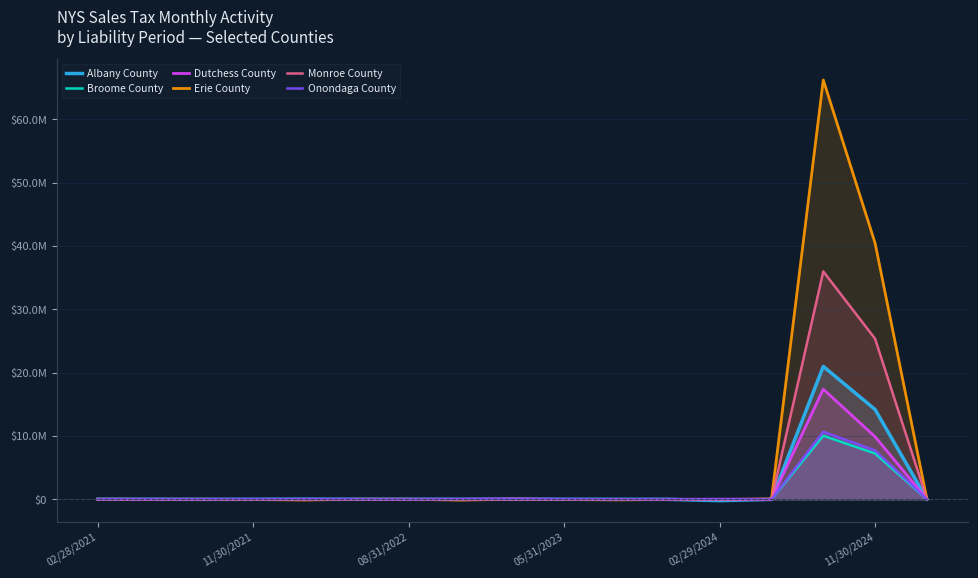

At which label is Erie County closest to 33031140?

11/30/2024